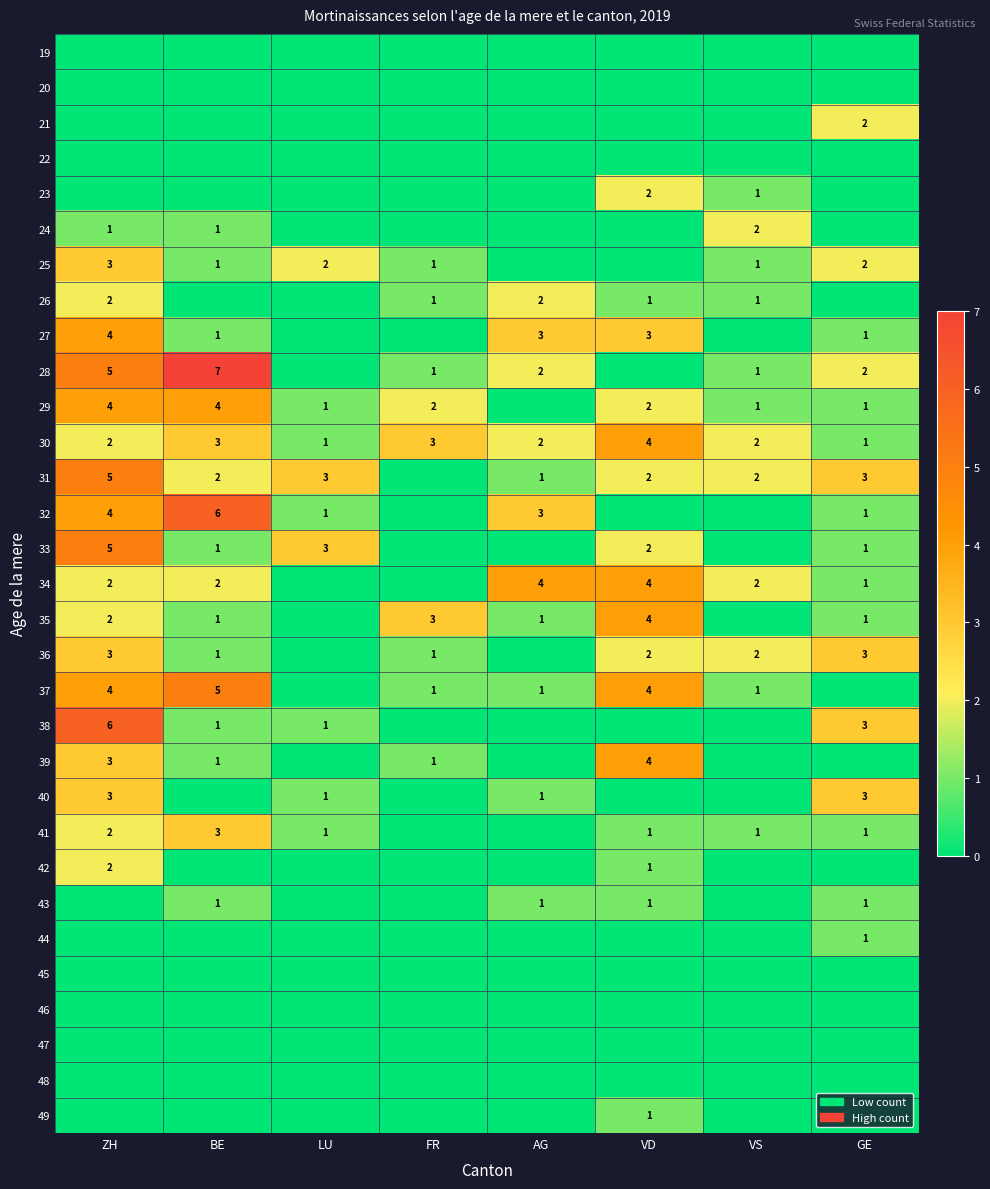

What is the sum of the 40 values at ZH and GE?

6